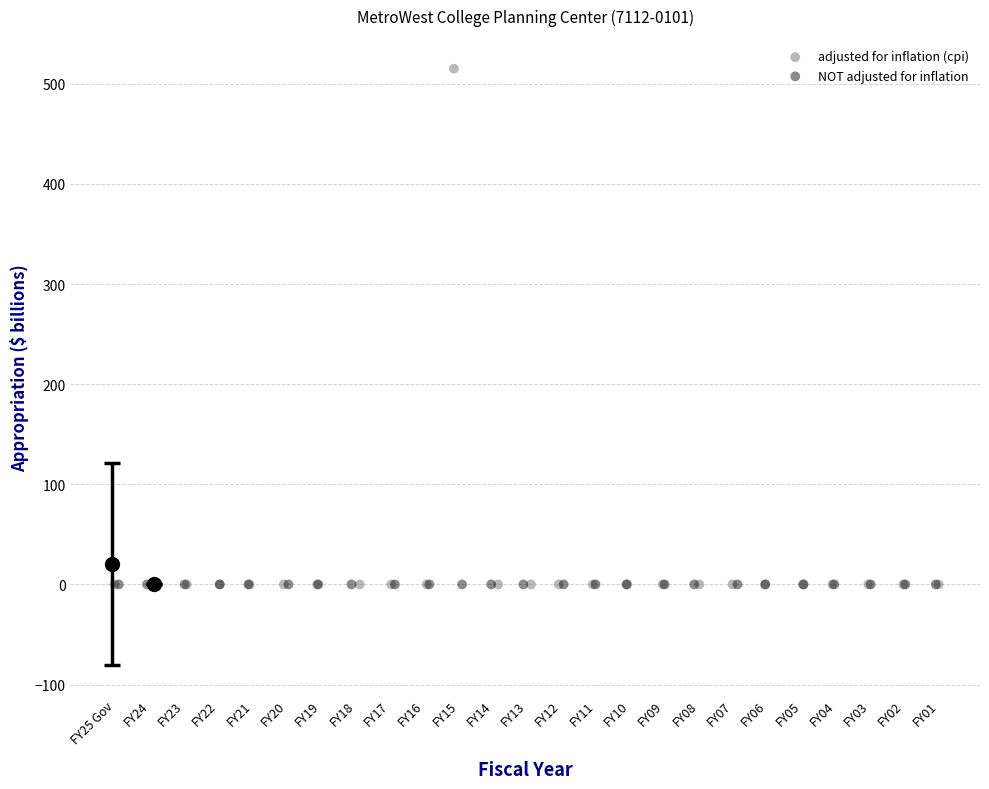

Which series contains the highest Y value?

adjusted for inflation (cpi)